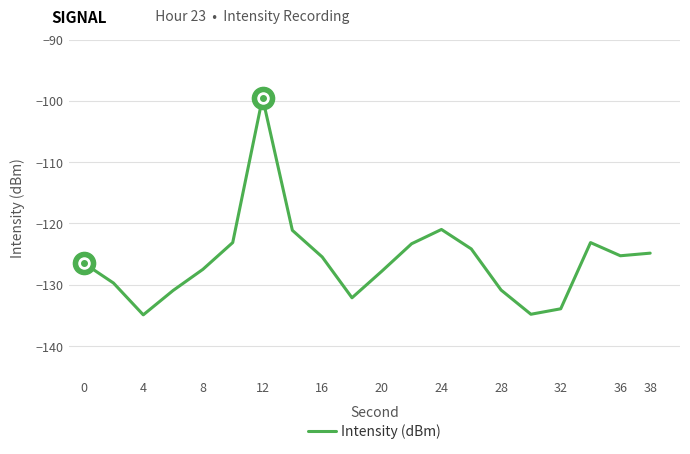

Is it true that the value at 36 is -43.2?

False